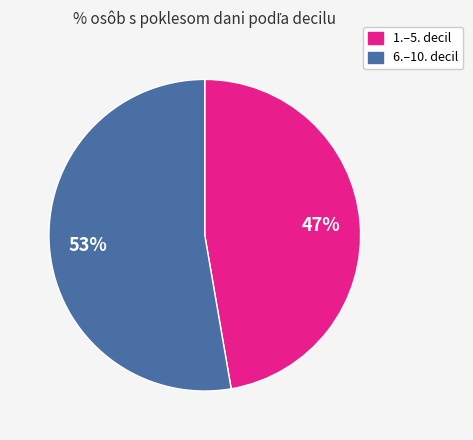

To the nearest percent, what is the average slice percentage?

50%